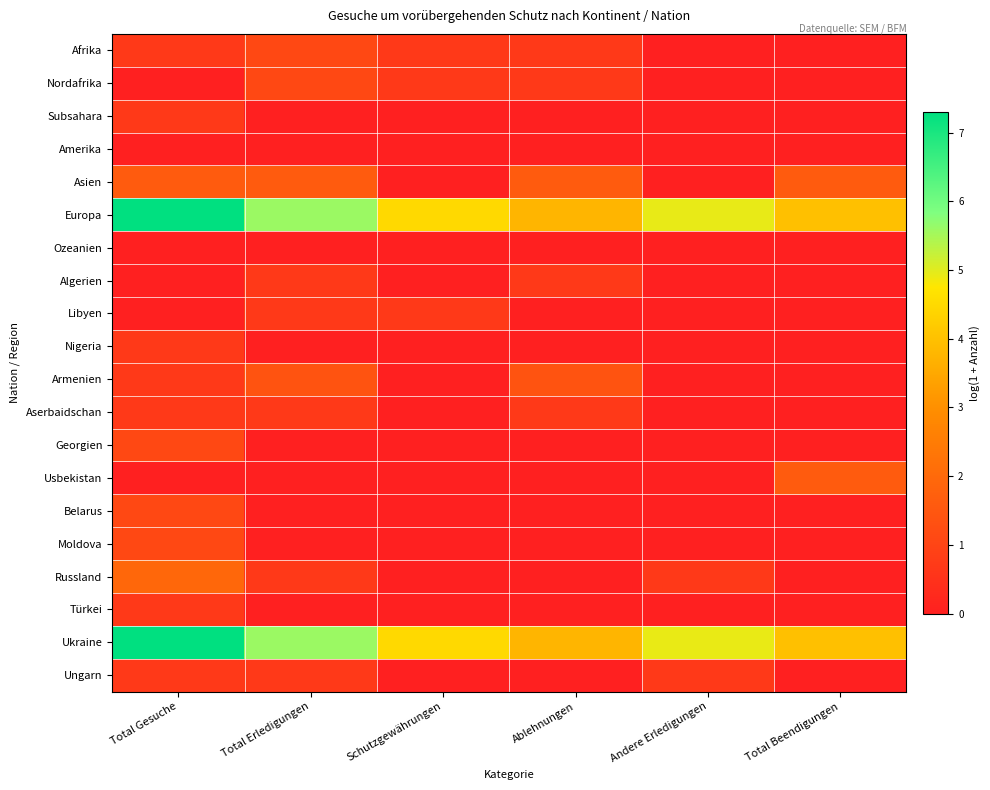

Reading left to right, list all the values displayed in this chart.

Afrika: Total Gesuche=0.7	Total Erledigungen=1.1	Schutzgewährungen=0.7	Ablehnungen=0.7	Andere Erledigungen=0.0	Total Beendigungen=0.0
Nordafrika: Total Gesuche=0.0	Total Erledigungen=1.1	Schutzgewährungen=0.7	Ablehnungen=0.7	Andere Erledigungen=0.0	Total Beendigungen=0.0
Subsahara: Total Gesuche=0.7	Total Erledigungen=0.0	Schutzgewährungen=0.0	Ablehnungen=0.0	Andere Erledigungen=0.0	Total Beendigungen=0.0
Amerika: Total Gesuche=0.0	Total Erledigungen=0.0	Schutzgewährungen=0.0	Ablehnungen=0.0	Andere Erledigungen=0.0	Total Beendigungen=0.0
Asien: Total Gesuche=1.6	Total Erledigungen=1.6	Schutzgewährungen=0.0	Ablehnungen=1.6	Andere Erledigungen=0.0	Total Beendigungen=1.6
Europa: Total Gesuche=7.3	Total Erledigungen=5.6	Schutzgewährungen=4.5	Ablehnungen=3.8	Andere Erledigungen=4.9	Total Beendigungen=4.0
Ozeanien: Total Gesuche=0.0	Total Erledigungen=0.0	Schutzgewährungen=0.0	Ablehnungen=0.0	Andere Erledigungen=0.0	Total Beendigungen=0.0
Algerien: Total Gesuche=0.0	Total Erledigungen=0.7	Schutzgewährungen=0.0	Ablehnungen=0.7	Andere Erledigungen=0.0	Total Beendigungen=0.0
Libyen: Total Gesuche=0.0	Total Erledigungen=0.7	Schutzgewährungen=0.7	Ablehnungen=0.0	Andere Erledigungen=0.0	Total Beendigungen=0.0
Nigeria: Total Gesuche=0.7	Total Erledigungen=0.0	Schutzgewährungen=0.0	Ablehnungen=0.0	Andere Erledigungen=0.0	Total Beendigungen=0.0
Armenien: Total Gesuche=0.7	Total Erledigungen=1.4	Schutzgewährungen=0.0	Ablehnungen=1.4	Andere Erledigungen=0.0	Total Beendigungen=0.0
Aserbaidschan: Total Gesuche=0.7	Total Erledigungen=0.7	Schutzgewährungen=0.0	Ablehnungen=0.7	Andere Erledigungen=0.0	Total Beendigungen=0.0
Georgien: Total Gesuche=1.1	Total Erledigungen=0.0	Schutzgewährungen=0.0	Ablehnungen=0.0	Andere Erledigungen=0.0	Total Beendigungen=0.0
Usbekistan: Total Gesuche=0.0	Total Erledigungen=0.0	Schutzgewährungen=0.0	Ablehnungen=0.0	Andere Erledigungen=0.0	Total Beendigungen=1.6
Belarus: Total Gesuche=1.1	Total Erledigungen=0.0	Schutzgewährungen=0.0	Ablehnungen=0.0	Andere Erledigungen=0.0	Total Beendigungen=0.0
Moldova: Total Gesuche=1.1	Total Erledigungen=0.0	Schutzgewährungen=0.0	Ablehnungen=0.0	Andere Erledigungen=0.0	Total Beendigungen=0.0
Russland: Total Gesuche=1.9	Total Erledigungen=0.7	Schutzgewährungen=0.0	Ablehnungen=0.0	Andere Erledigungen=0.7	Total Beendigungen=0.0
Türkei: Total Gesuche=0.7	Total Erledigungen=0.0	Schutzgewährungen=0.0	Ablehnungen=0.0	Andere Erledigungen=0.0	Total Beendigungen=0.0
Ukraine: Total Gesuche=7.3	Total Erledigungen=5.6	Schutzgewährungen=4.5	Ablehnungen=3.8	Andere Erledigungen=4.9	Total Beendigungen=4.0
Ungarn: Total Gesuche=0.7	Total Erledigungen=0.7	Schutzgewährungen=0.0	Ablehnungen=0.0	Andere Erledigungen=0.7	Total Beendigungen=0.0